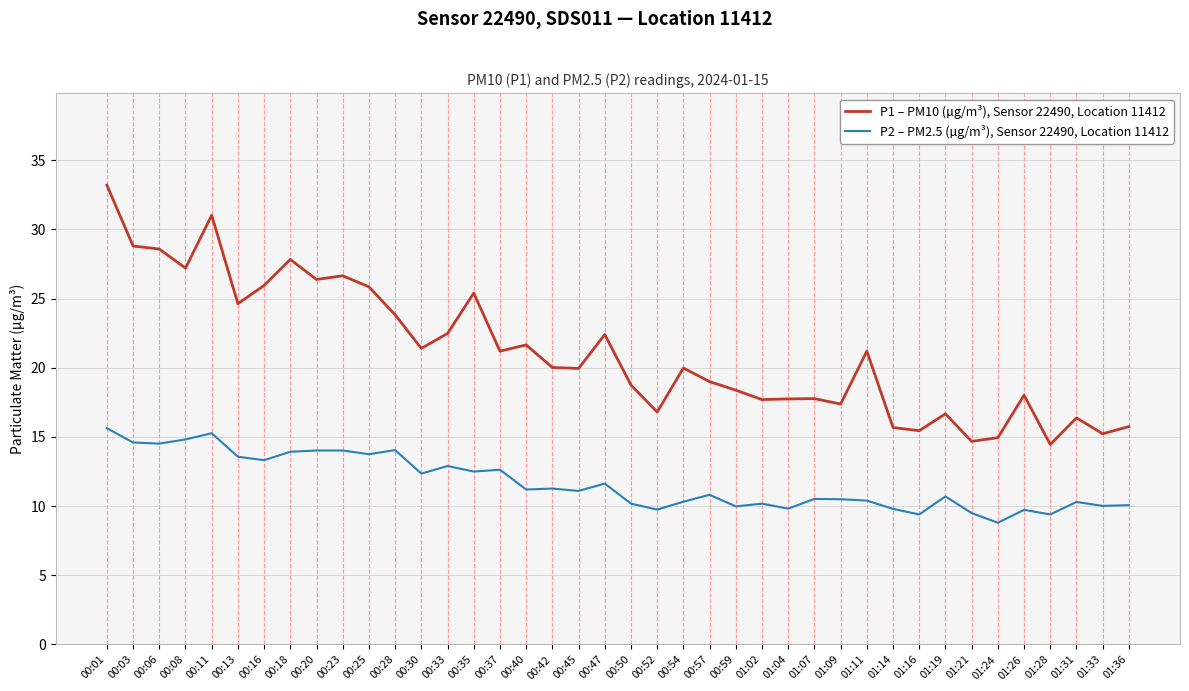

True or false: P1 – PM10 (µg/m³), Sensor 22490, Location 11412 and P2 – PM2.5 (µg/m³), Sensor 22490, Location 11412 intersect in this chart.

False